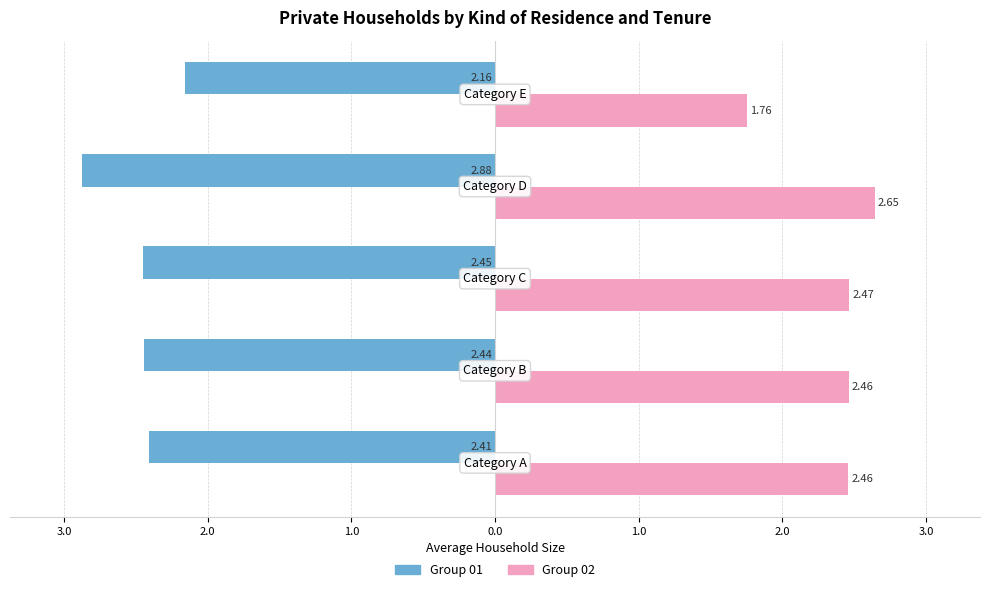

What is the sum of all Group 02 values?

11.8